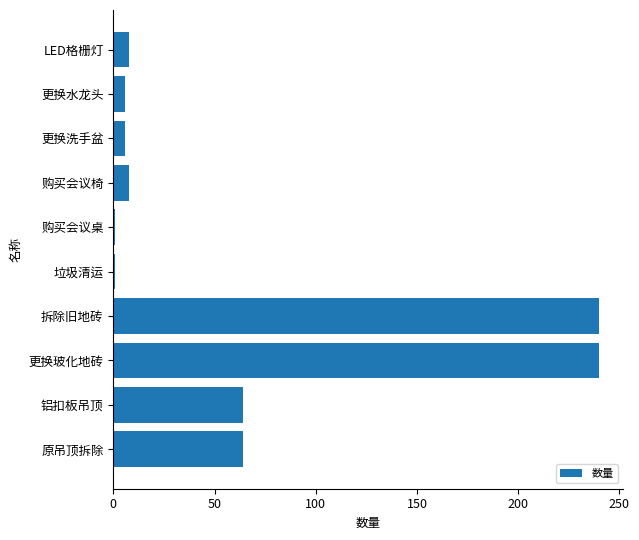

Approximately how many times larger is the value at 铝扣板吊顶 compared to LED格栅灯?

8.0